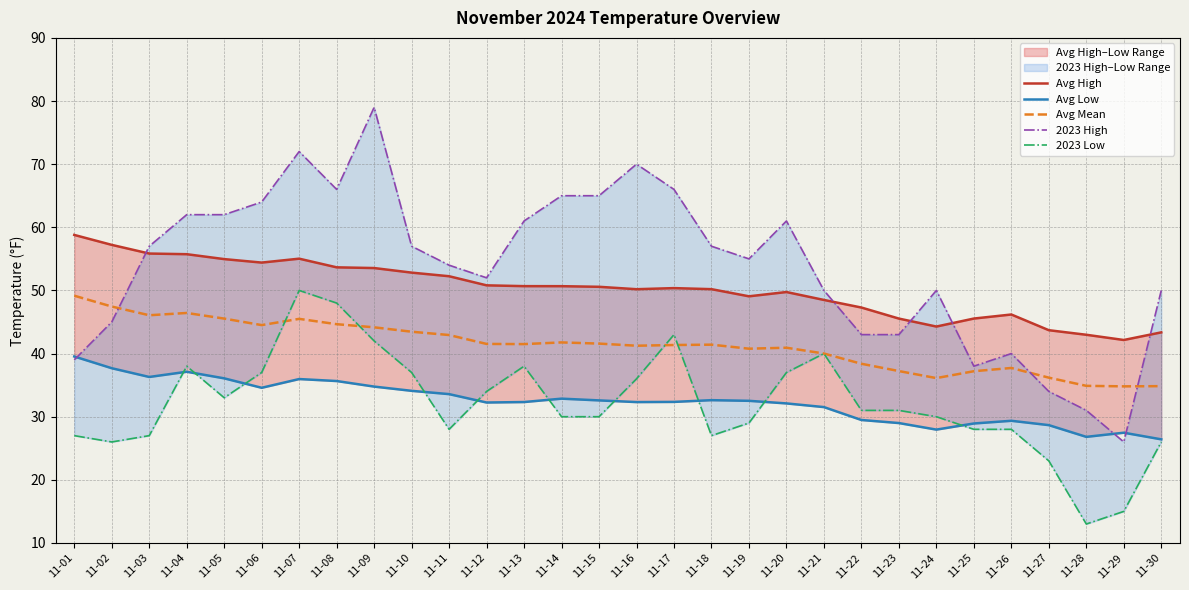

Which category has the lowest value in the Avg Mean series?

11-29